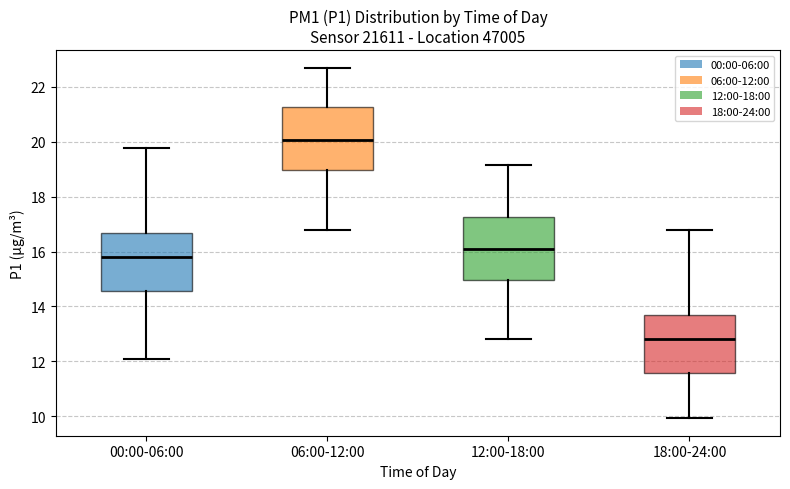

Reading left to right, read every box against the y-axis: the position of its median line, the range the box covers, and the ends of its whiskers. The values are not printed on the chart, so give them approximately, as read against the axis.

00:00-06:00: median 15.8, box 14.6 to 16.6, whiskers 12.2 to 19.8
06:00-12:00: median 20.0, box 19.0 to 21.2, whiskers 16.8 to 22.8
12:00-18:00: median 16.0, box 15.0 to 17.2, whiskers 12.8 to 19.2
18:00-24:00: median 12.8, box 11.6 to 13.6, whiskers 10.0 to 16.8